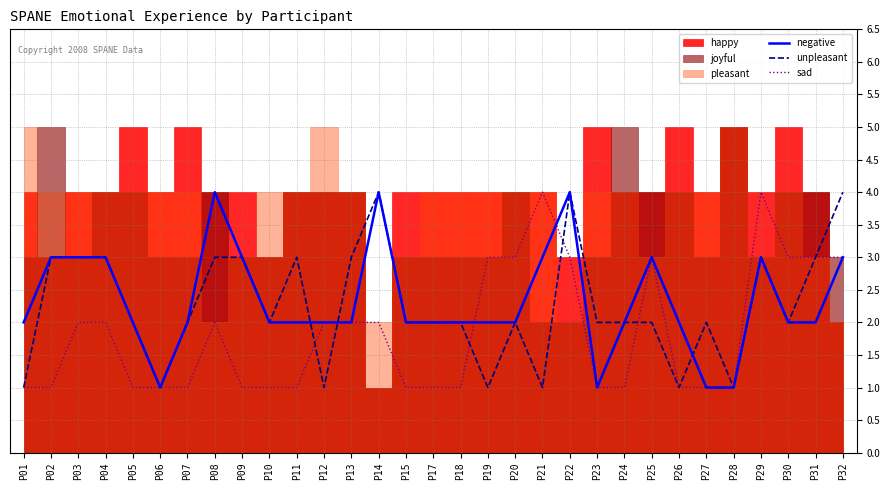

True or false: sad and negative intersect in this chart.

True